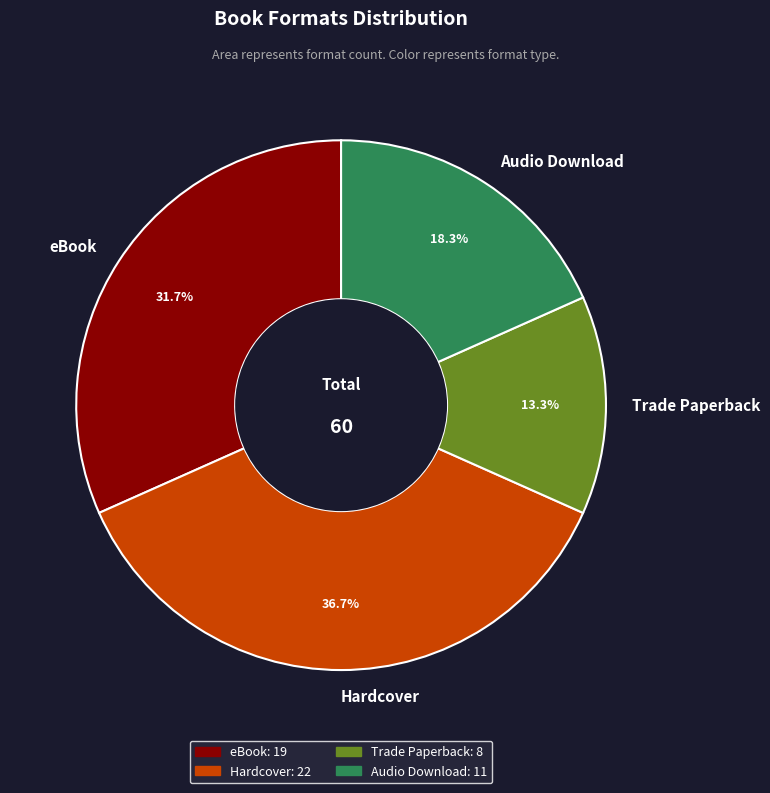

Does Audio Download account for over 50% of the chart?

No